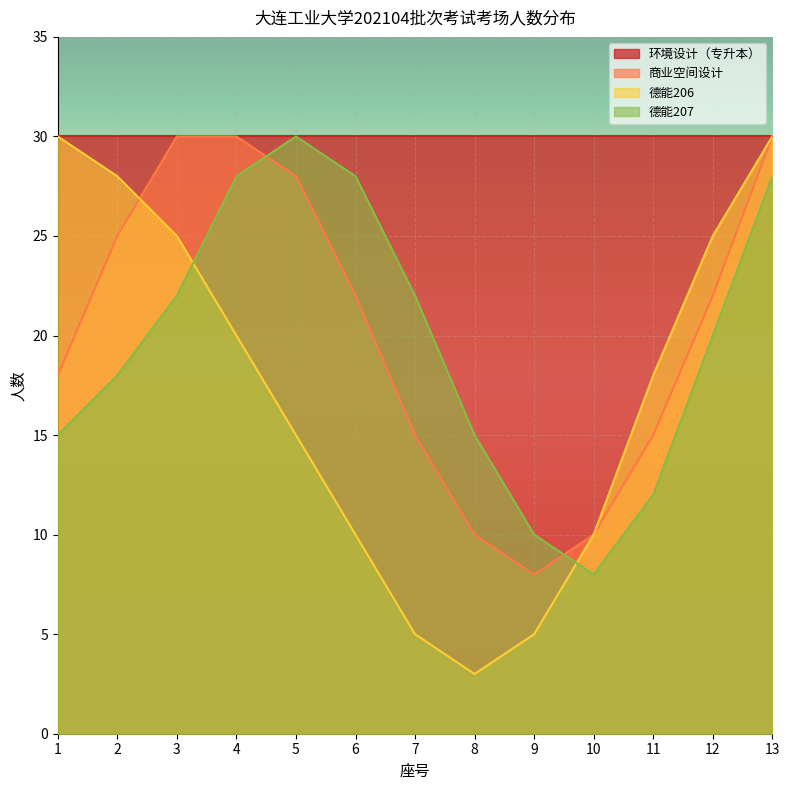

At which label does 商业空间设计 reach its minimum?

9